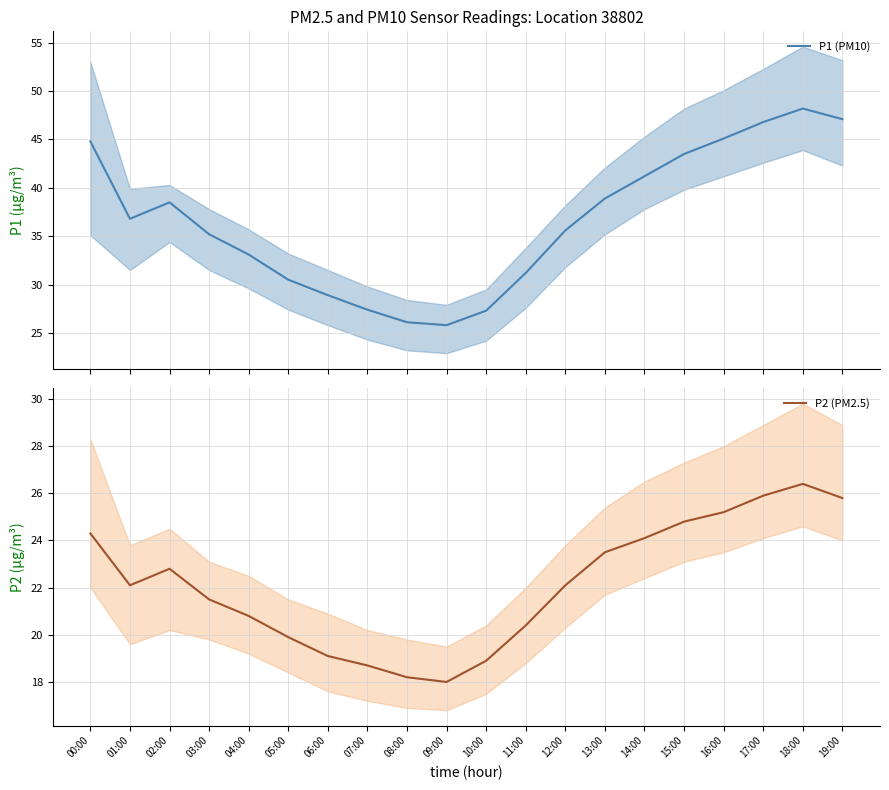

Between 07:00 and 01:00, which is larger?

01:00